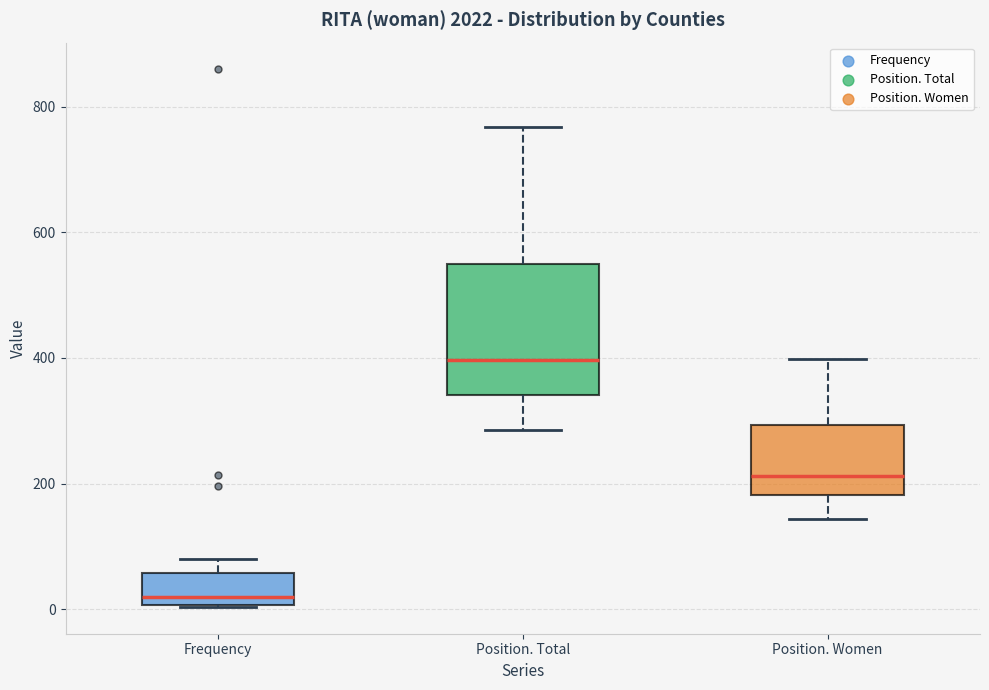

Where does the median line of the box for Position. Total sit on the y-axis? The values are not printed on the chart, so give them approximately, as read against the axis.

400